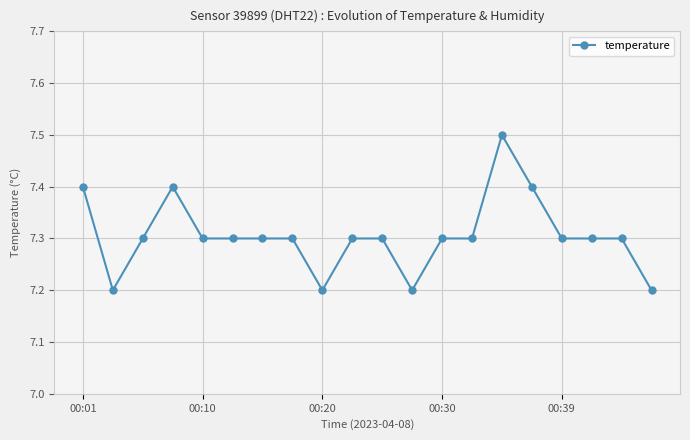

What is the difference between the maximum and minimum values?

0.3